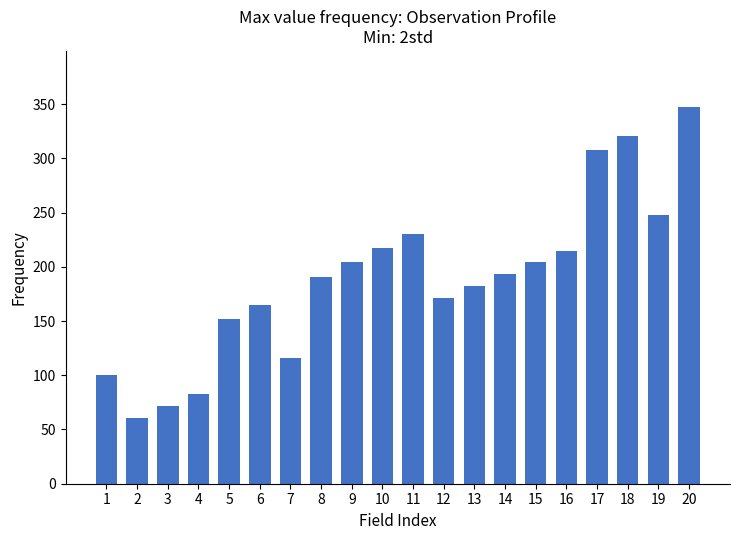

Reading left to right, what are all the values shown in this chart?

1=100	2=61	3=72	4=83	5=152	6=165	7=116	8=191	9=204	10=217	11=230	12=171	13=182	14=193	15=204	16=215	17=308	18=321	19=248	20=347